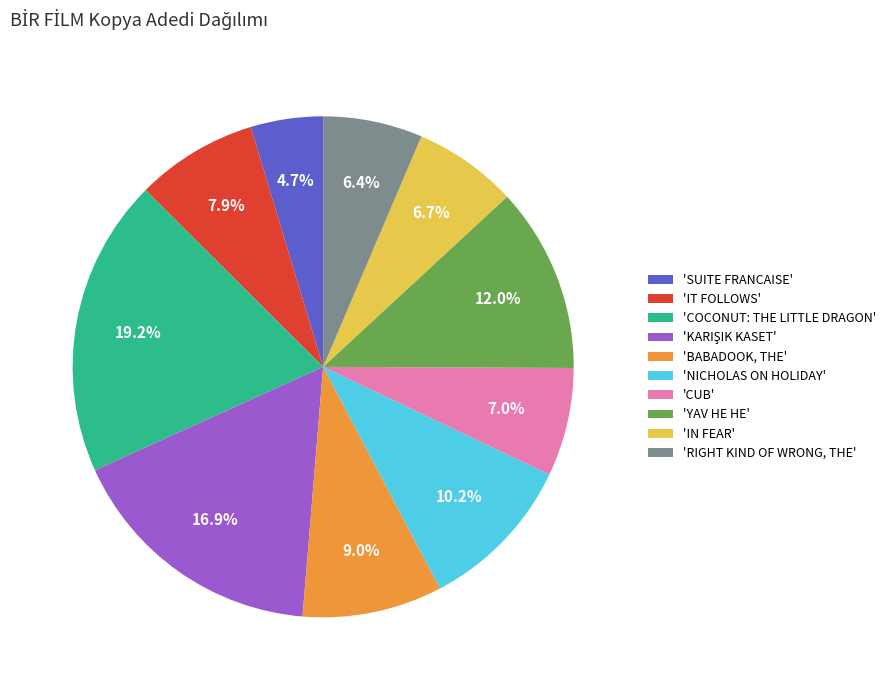

Is there a majority slice in this chart?

No